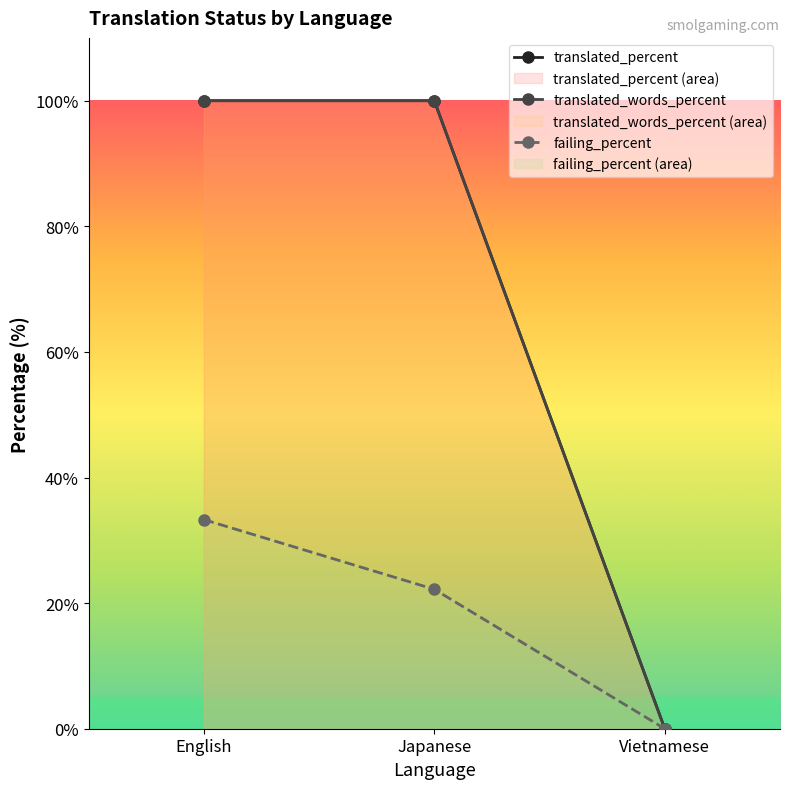

Which label corresponds to the smallest value in the chart?

Vietnamese